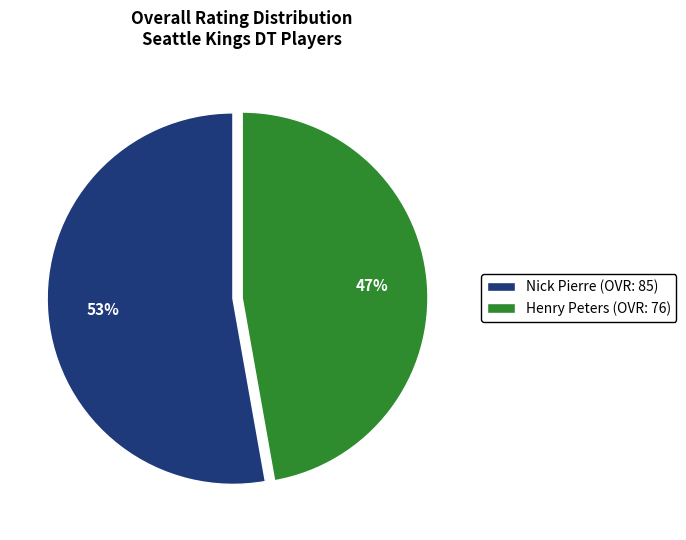

Approximately how many times larger is the value at Henry Peters compared to Nick Pierre?

0.9